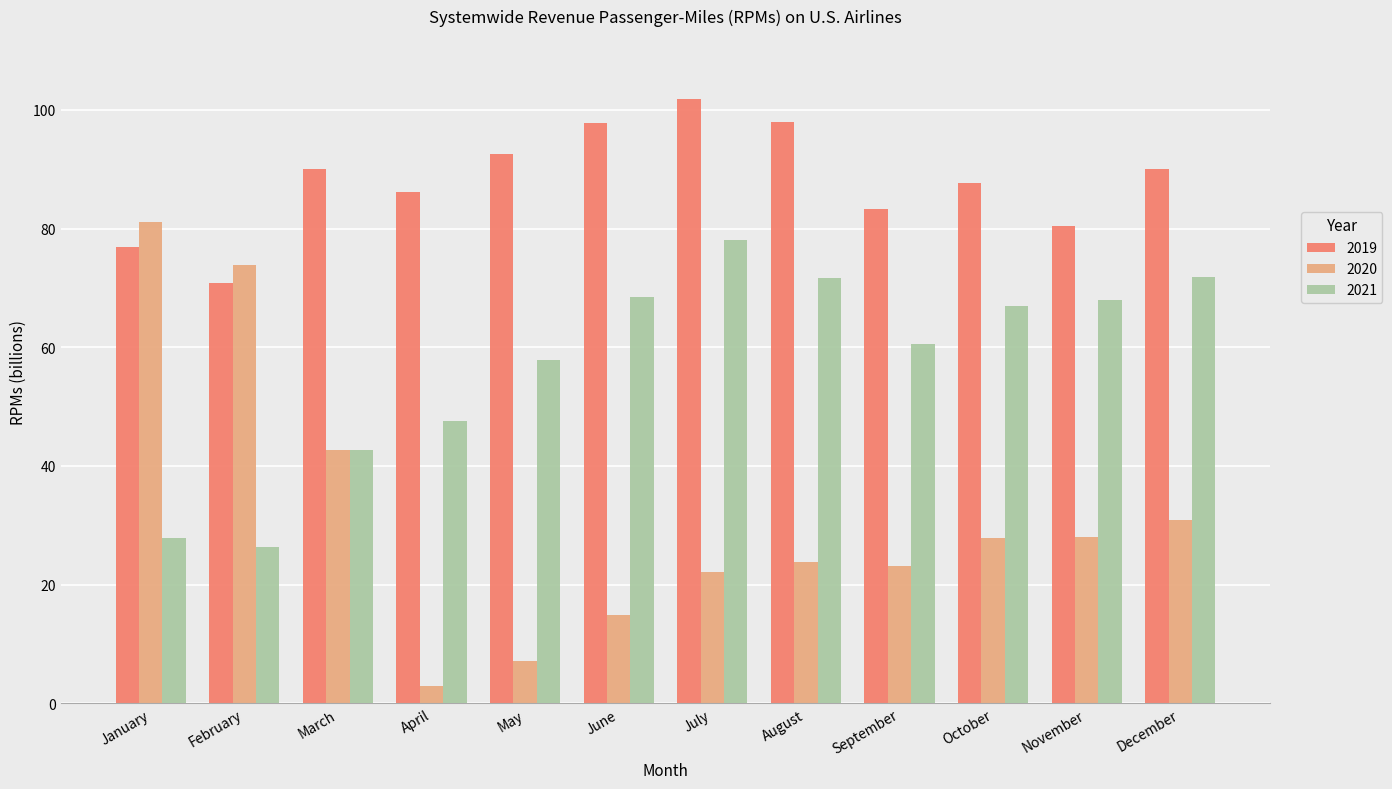

What is the spread (max minus min) of values at April?

83.3